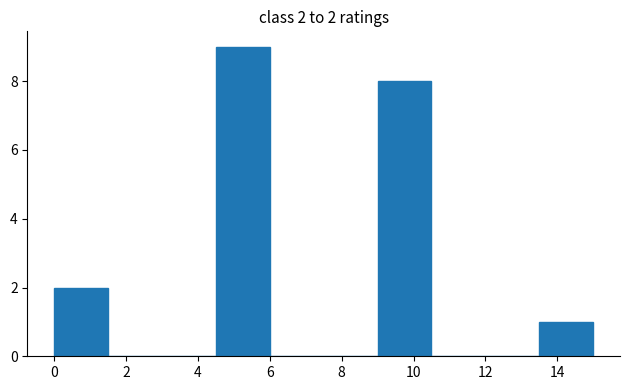

Which range on the x-axis has the tallest bar?

4.5 to 6.0